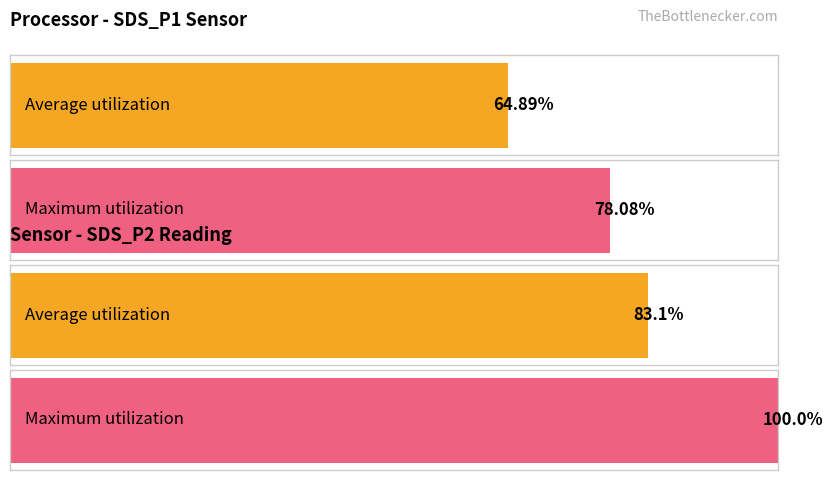

True or false: Average utilization has a value of 3.9 at 00:04.

False